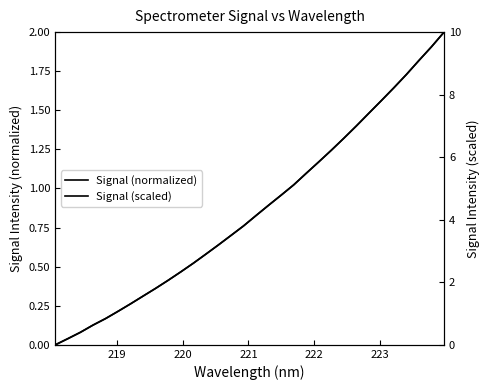

What are all the series names shown in the legend?

Signal (normalized), Signal (scaled)